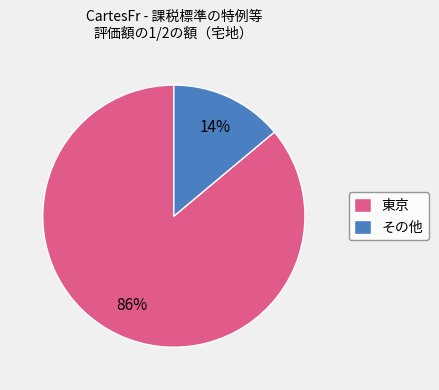

To the nearest percent, what is the difference between the largest and smallest slice percentages?

72%